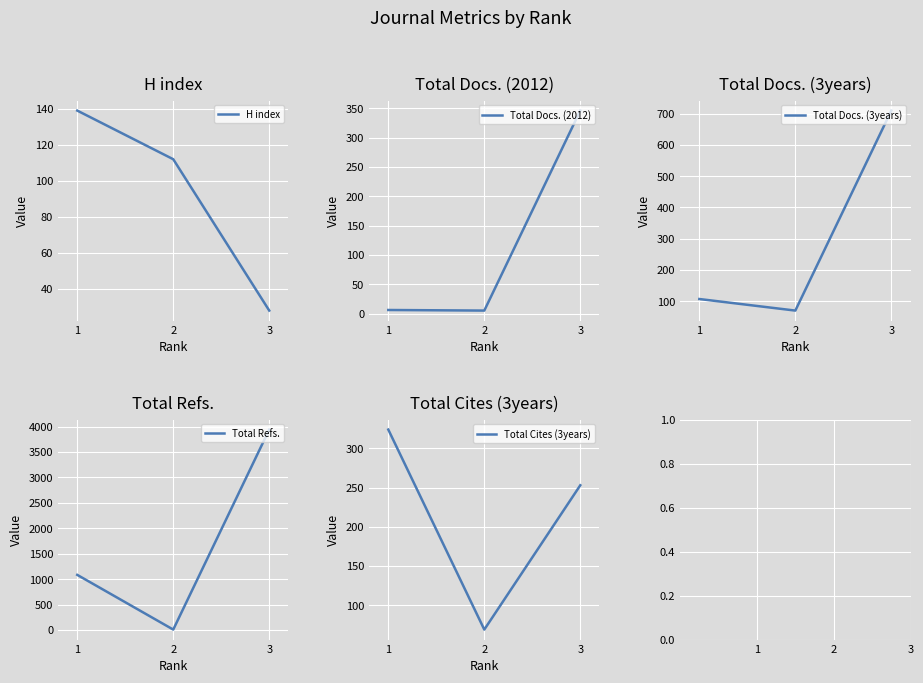

Reading left to right, list all the values displayed in this chart.

H index: 139	112	28
Total Docs. (2012): 6	5	346
Total Docs. (3years): 107	70	710
Total Refs.: 1084	8	3941
Total Cites (3years): 324	69	253